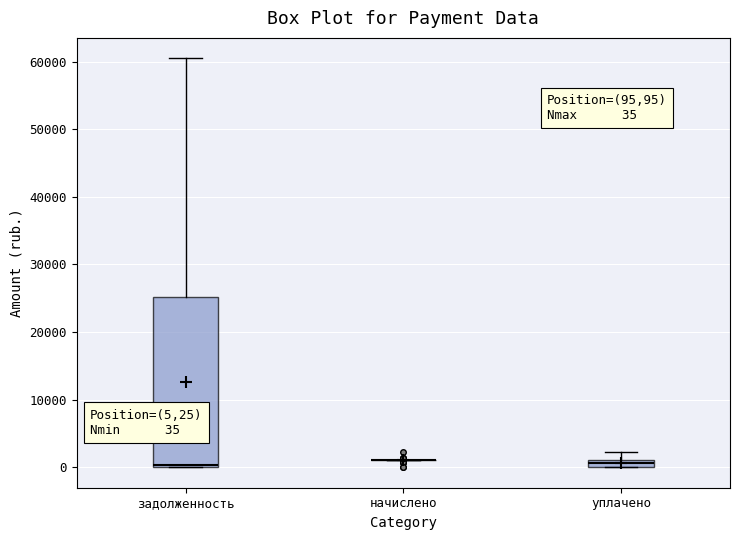

Which box is the tallest, from its lower edge to its upper edge?

задолженность